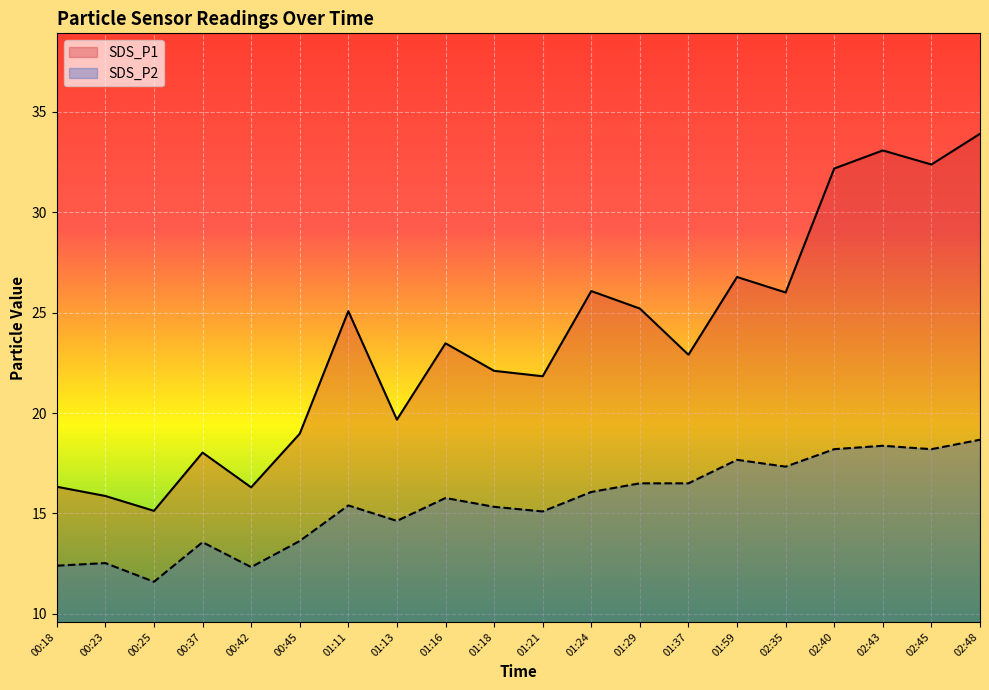

What is the smallest value displayed?

11.6